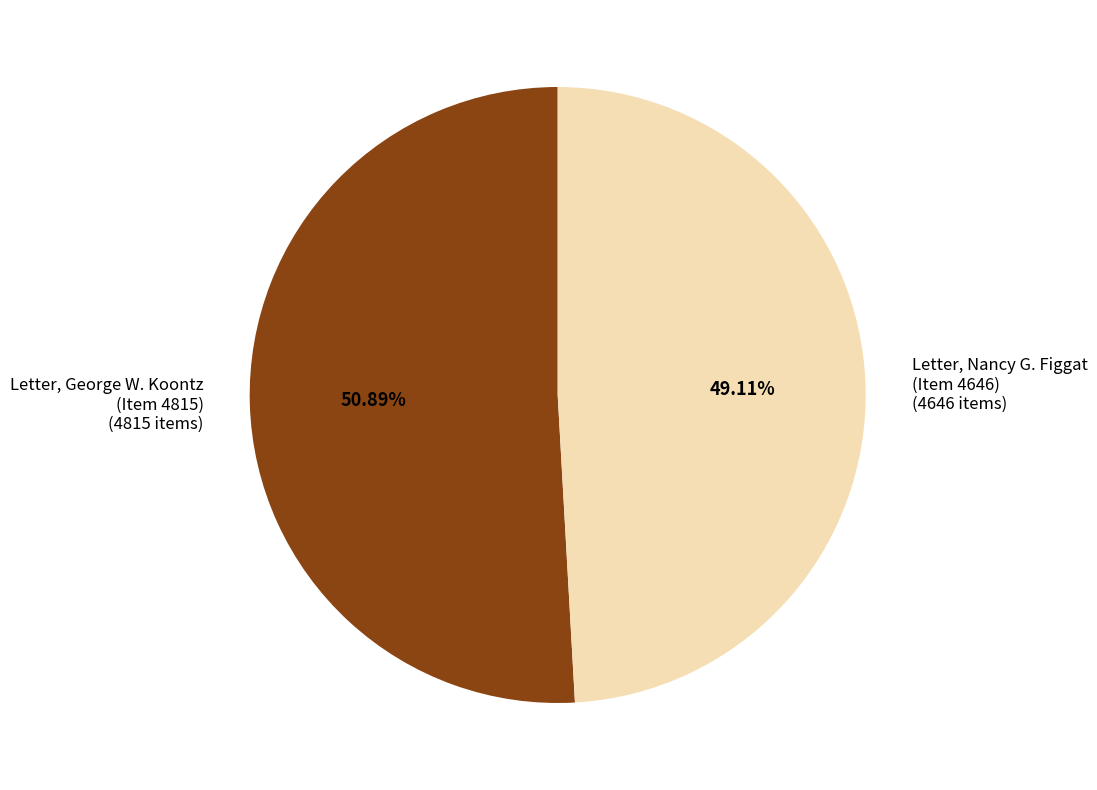

Is there any slice that represents more than half of the pie?

Yes